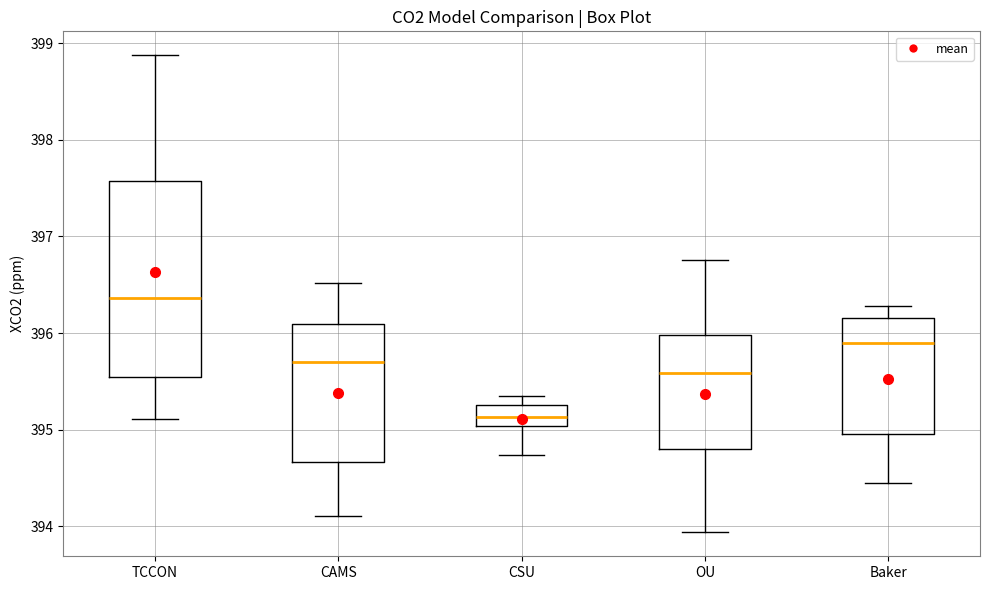

Reading left to right, transcribe this box plot: for each box, give where its median line is, the range the box spans, and where its two whiskers end, as read against the y-axis. The values are not printed on the chart, so give them approximately, as read against the axis.

TCCON: median 396.4, box 395.5 to 397.6, whiskers 395.1 to 398.9
CAMS: median 395.7, box 394.7 to 396.1, whiskers 394.1 to 396.5
CSU: median 395.1, box 395.0 to 395.3, whiskers 394.7 to 395.4
OU: median 395.6, box 394.8 to 396.0, whiskers 393.9 to 396.8
Baker: median 395.9, box 395.0 to 396.2, whiskers 394.4 to 396.3